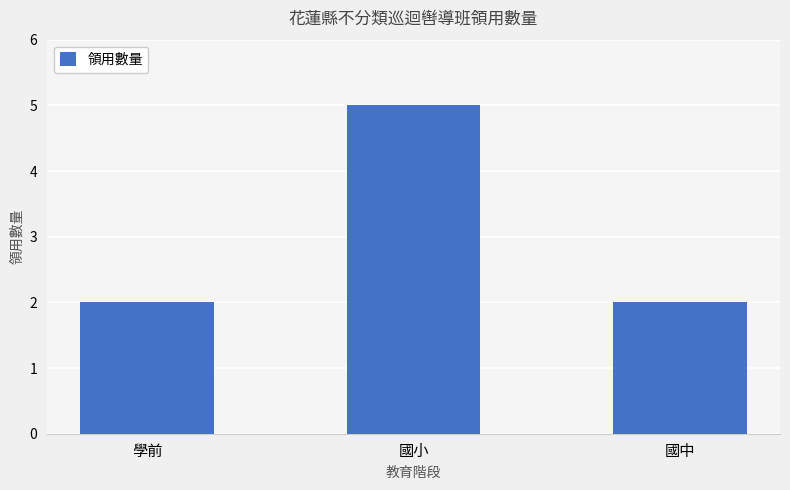

Read the value at 國小.

5